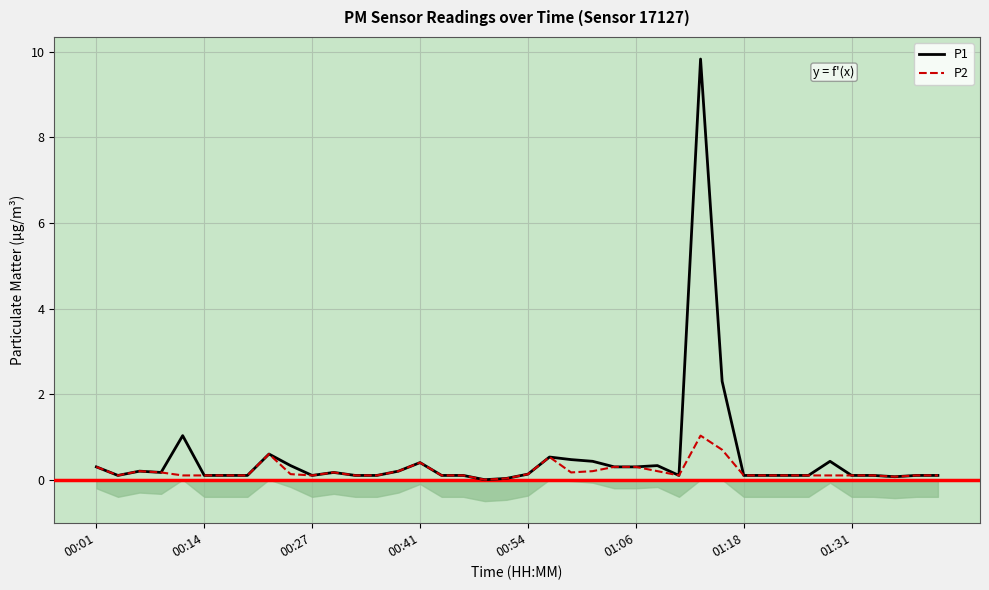

What is the maximum value for P1?

9.8